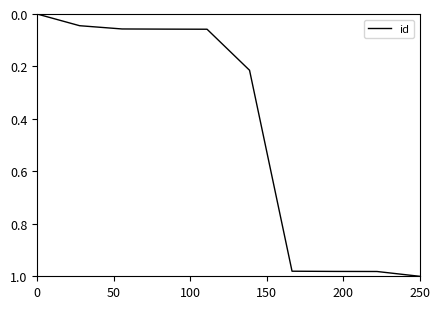

True or false: there are more than 1 points higher than both neighbors.

False